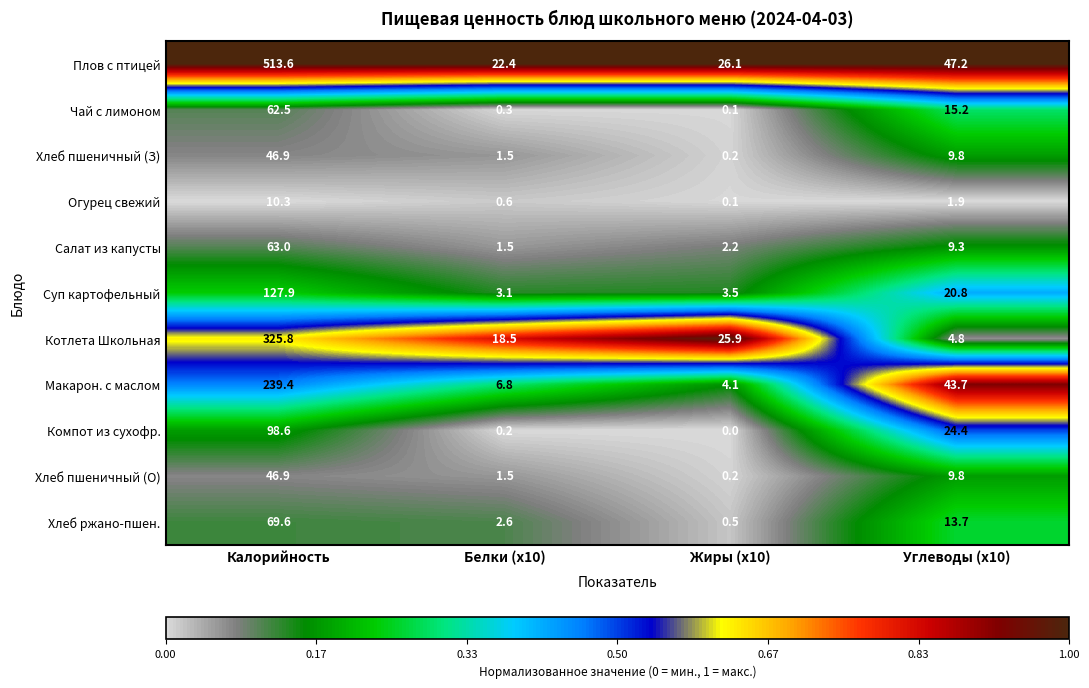

At how many categories does at least one series exceed 0?

4